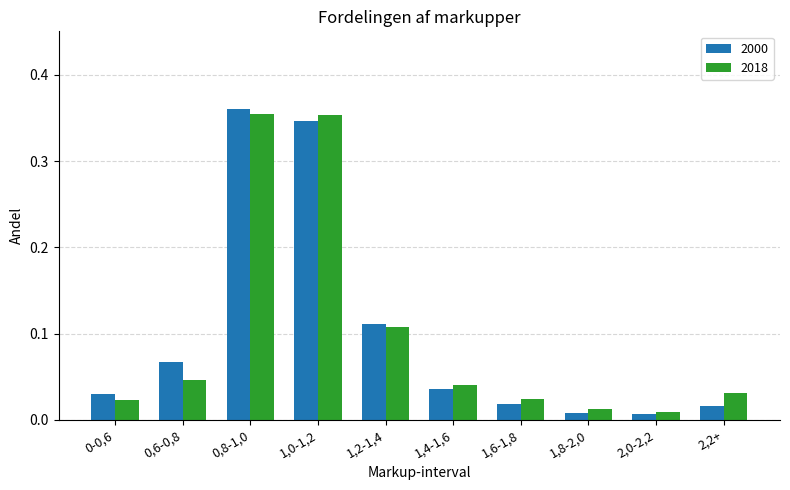

What are all the series names shown in the legend?

2000, 2018